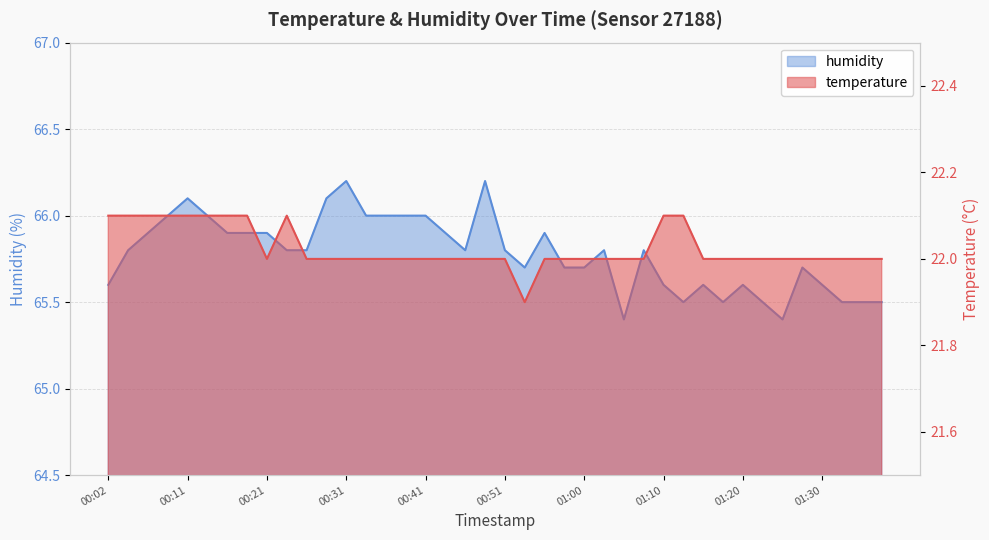

What is the value of the temperature point at the 21st from the left?

22.0